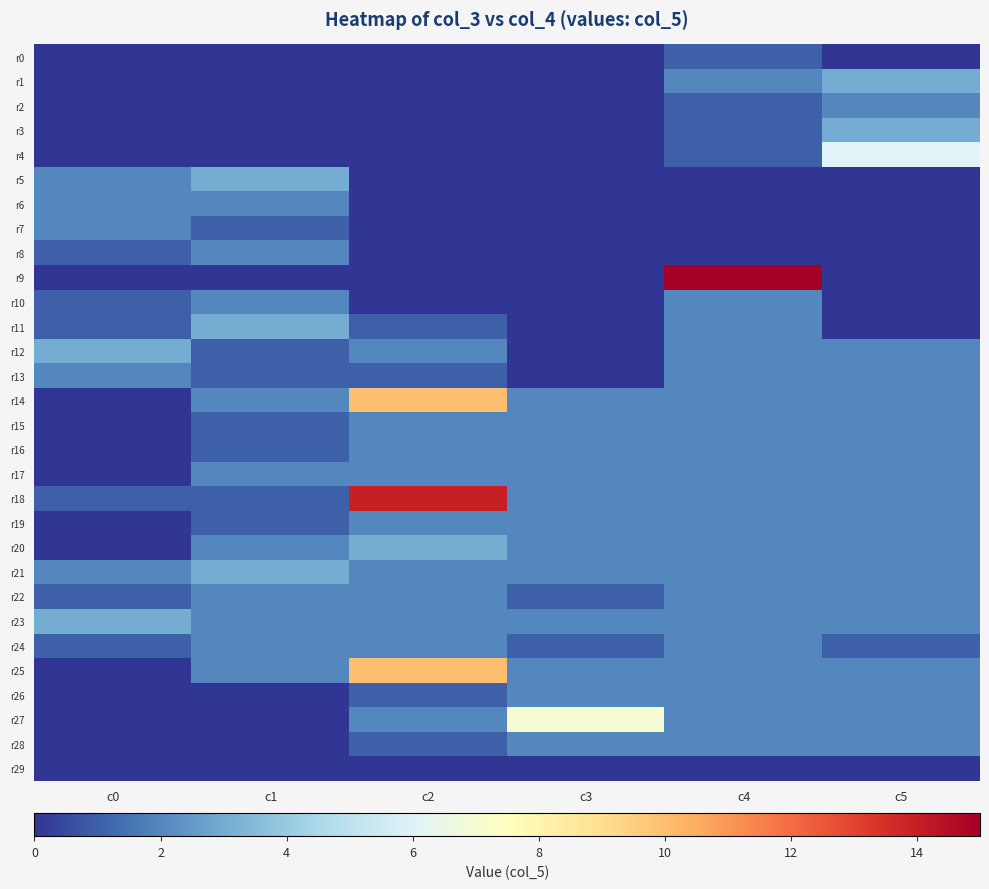

At how many categories does at least one series exceed 3?

4